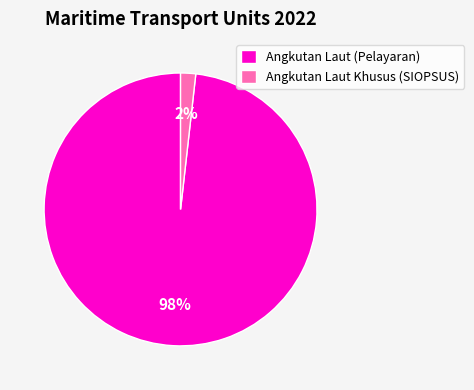

Rank the categories by value from lowest to highest.

Angkutan Laut Khusus (SIOPSUS), Angkutan Laut (Pelayaran)